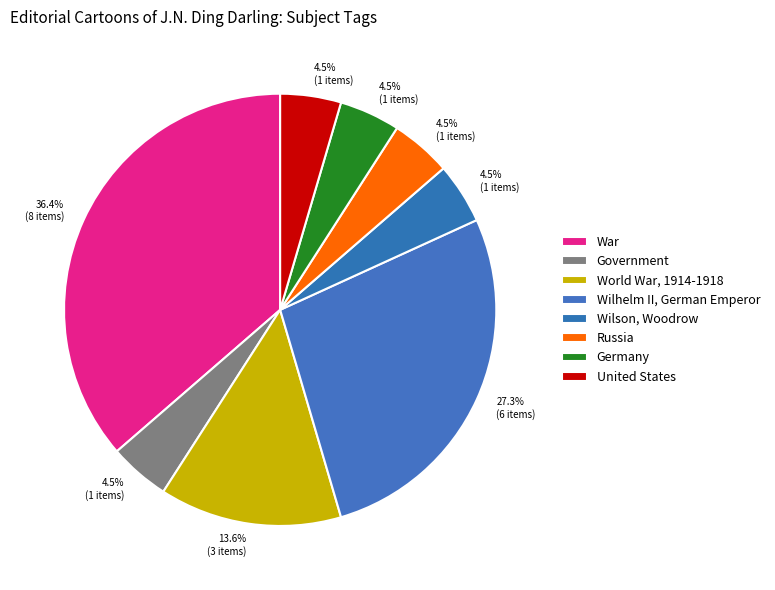

To the nearest percent, what is the combined percentage of Wilhelm II, German Emperor and United States?

32%